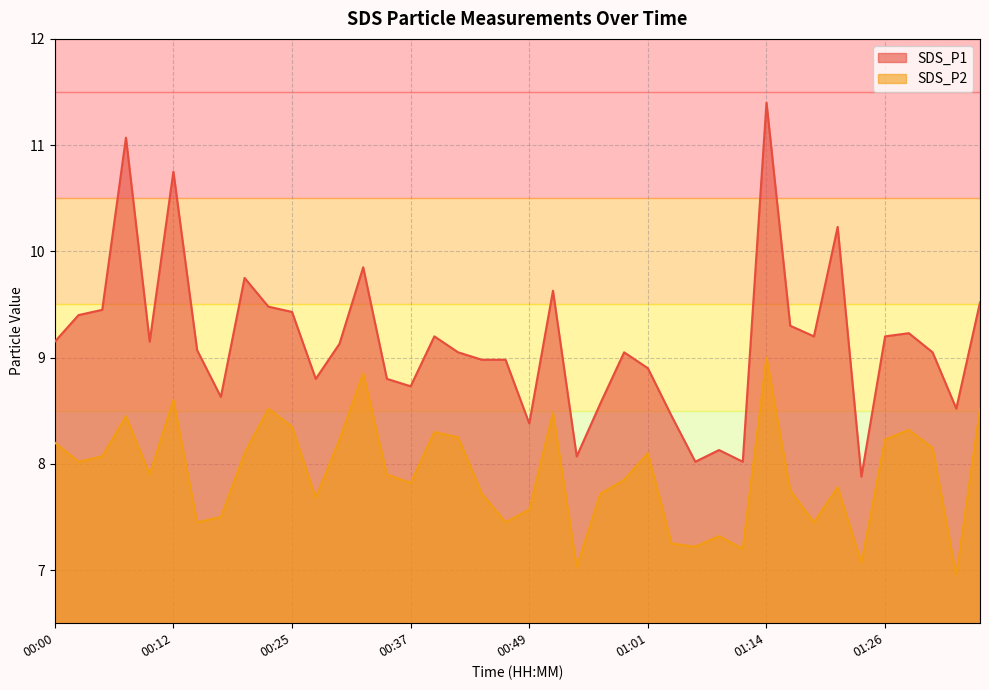

Reading left to right, extract all data points from this chart.

SDS_P1: 9.2	9.4	9.4	11.1	9.2	10.8	9.1	8.6	9.8	9.5	9.4	8.8	9.1	9.8	8.8	8.7	9.2	9.1	9.0	9.0	8.4	9.6	8.1	8.6	9.1	8.9	8.4	8.0	8.1	8.0	11.4	9.3	9.2	10.2	7.9	9.2	9.2	9.1	8.5	9.5
SDS_P2: 8.2	8.0	8.1	8.4	7.9	8.6	7.5	7.5	8.1	8.5	8.3	7.7	8.2	8.8	7.9	7.8	8.3	8.2	7.7	7.5	7.6	8.5	7.0	7.7	7.8	8.1	7.2	7.2	7.3	7.2	9.0	7.8	7.5	7.8	7.1	8.2	8.3	8.2	7.0	8.5